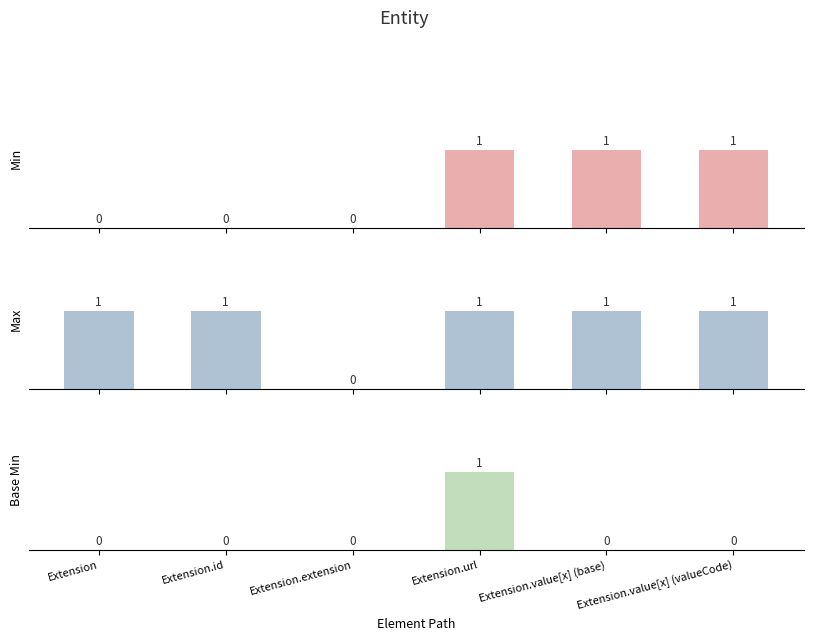

How many Base Min values are between 0 and 1?

6